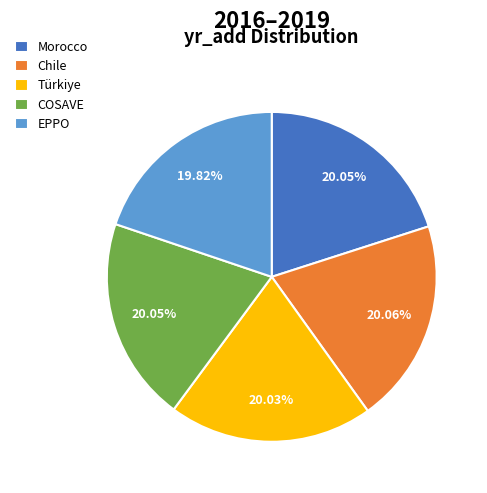

To the nearest percent, what portion does Morocco represent?

20%